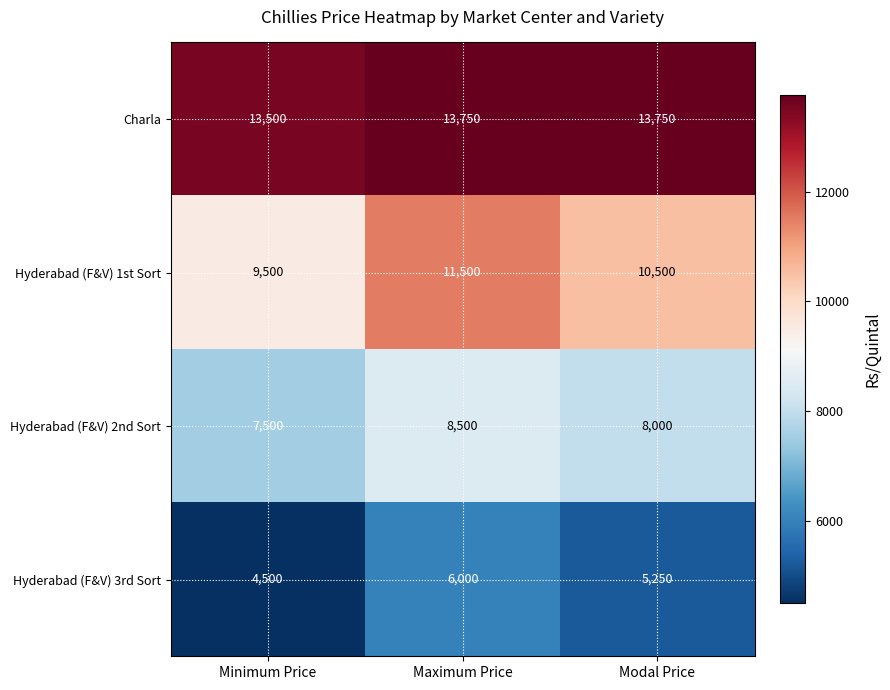

List the series in order of their overall mean, lowest first.

Hyderabad (F&V) 3rd Sort, Hyderabad (F&V) 2nd Sort, Hyderabad (F&V) 1st Sort, Charla